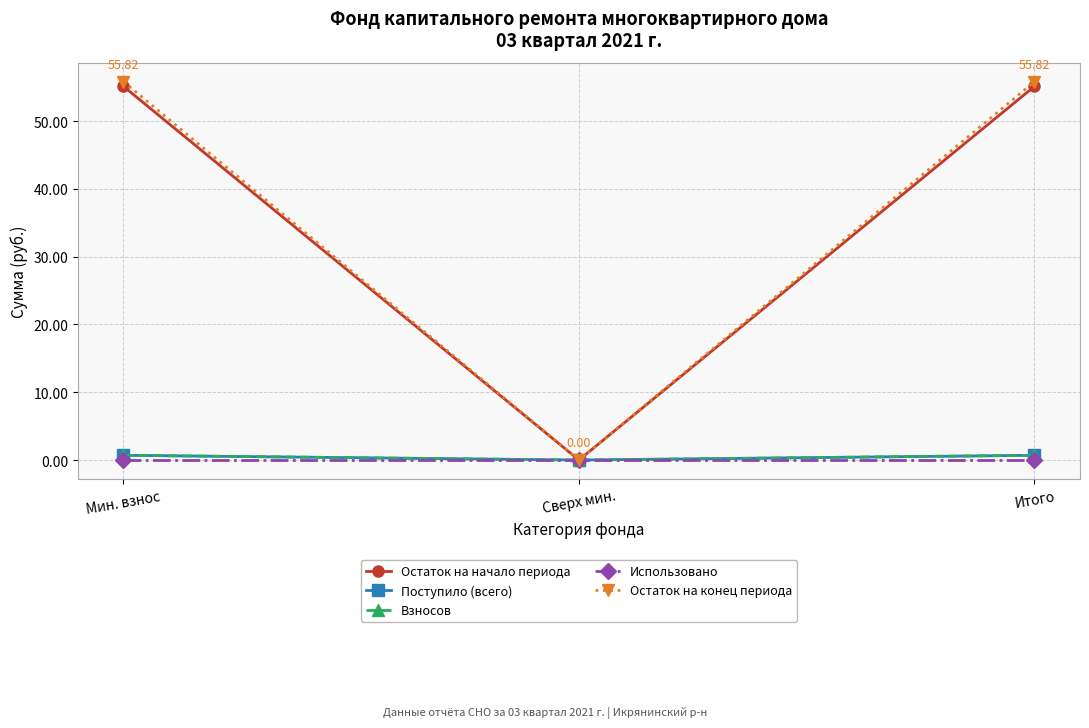

Reading right to left, transcribe all the data shown in this chart.

Остаток на начало периода: Итого=55.1	Сверх мин.=0.0	Мин. взнос=55.1
Поступило (всего): Итого=0.7	Сверх мин.=0.0	Мин. взнос=0.7
Взносов: Итого=0.7	Сверх мин.=0.0	Мин. взнос=0.7
Использовано: Итого=0.0	Сверх мин.=0.0	Мин. взнос=0.0
Остаток на конец периода: Итого=55.8	Сверх мин.=0.0	Мин. взнос=55.8